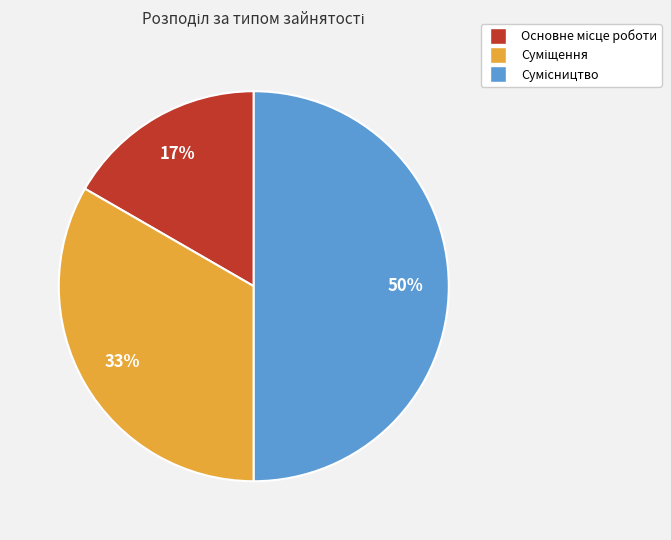

To the nearest percent, what is the average slice percentage?

33%